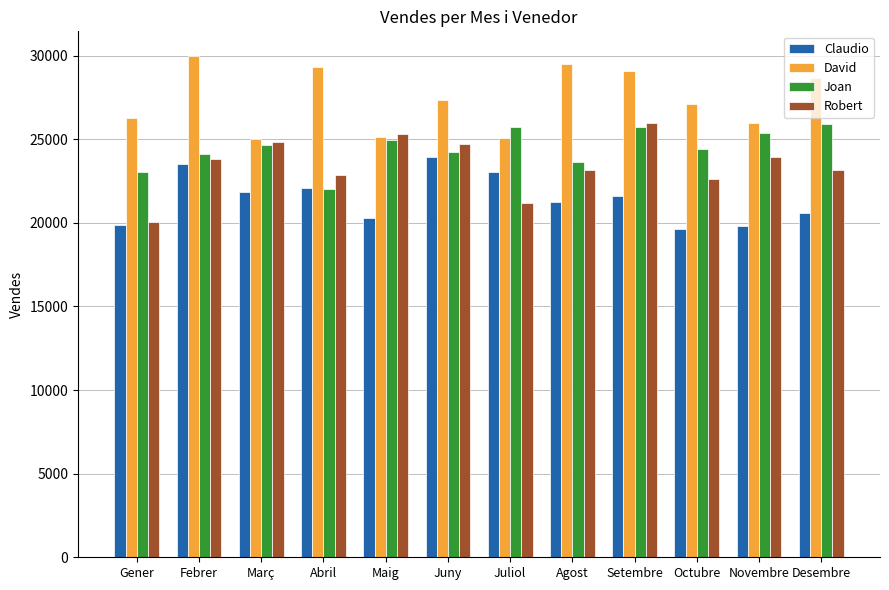

Rank the series by their average value, from highest to lowest.

David, Joan, Robert, Claudio